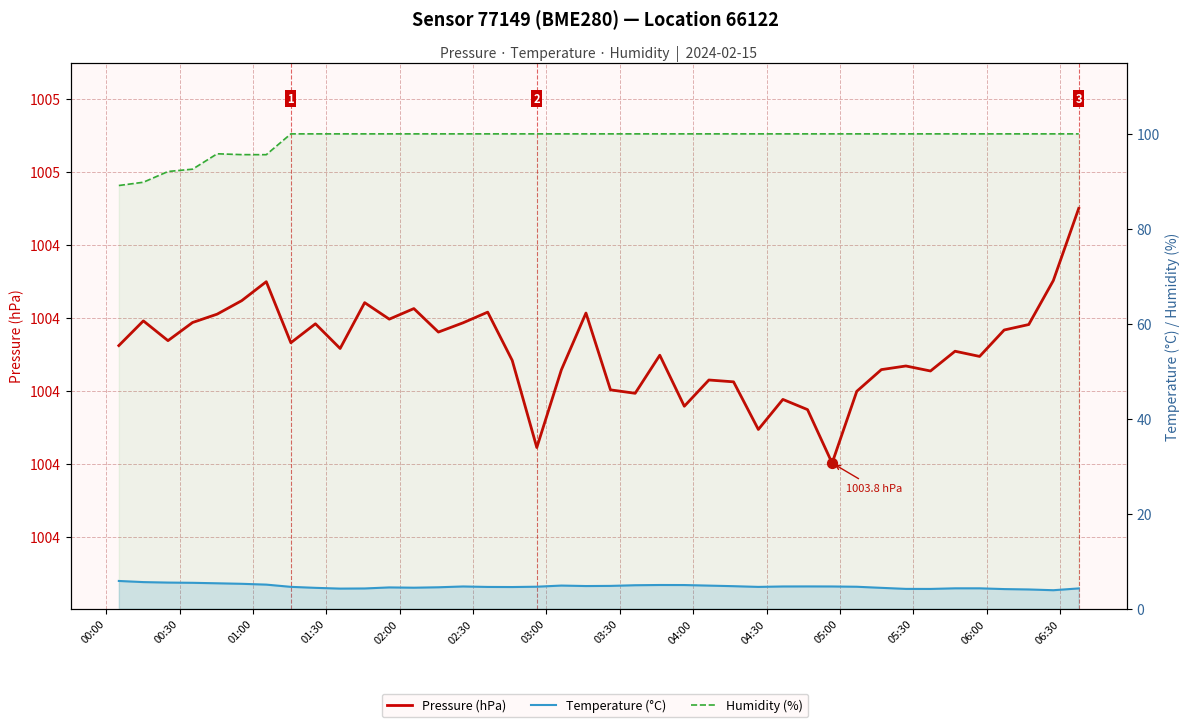

Is the value of Temperature (°C) at 01:30 greater than the value of Humidity (%) at 05:30?

No